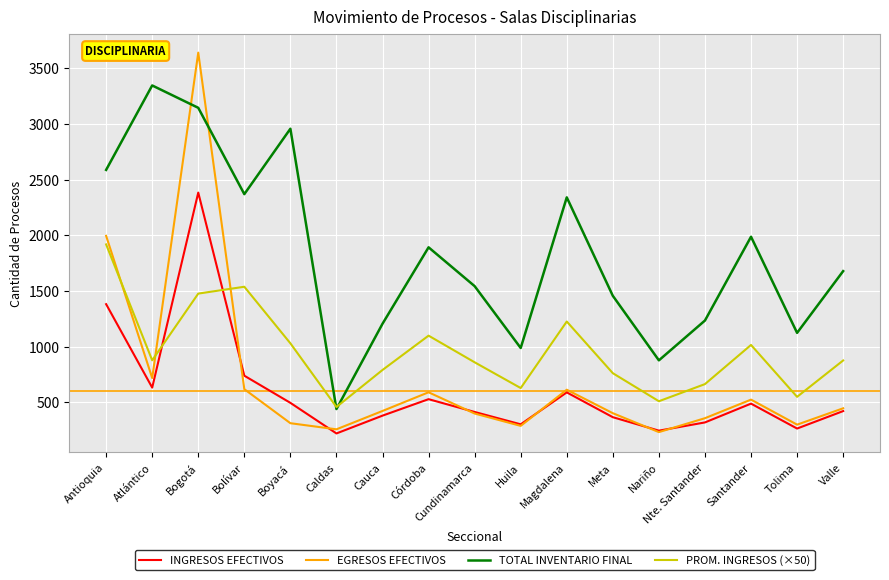

In INGRESOS EFECTIVOS, how many points are higher than both neighbors (excluding endpoints)?

4